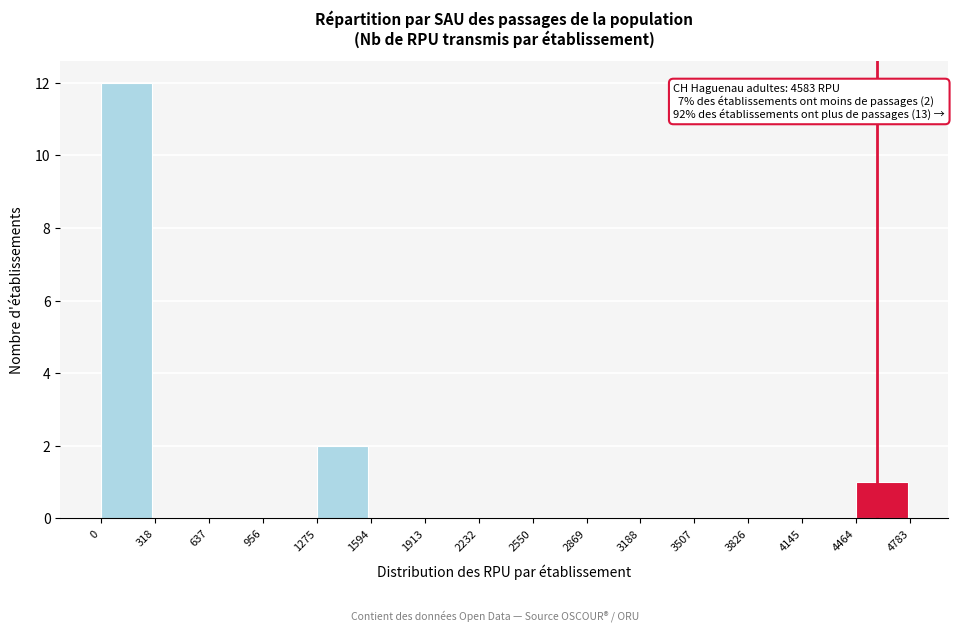

Over which range of the x-axis is the bar tallest?

0 to 318